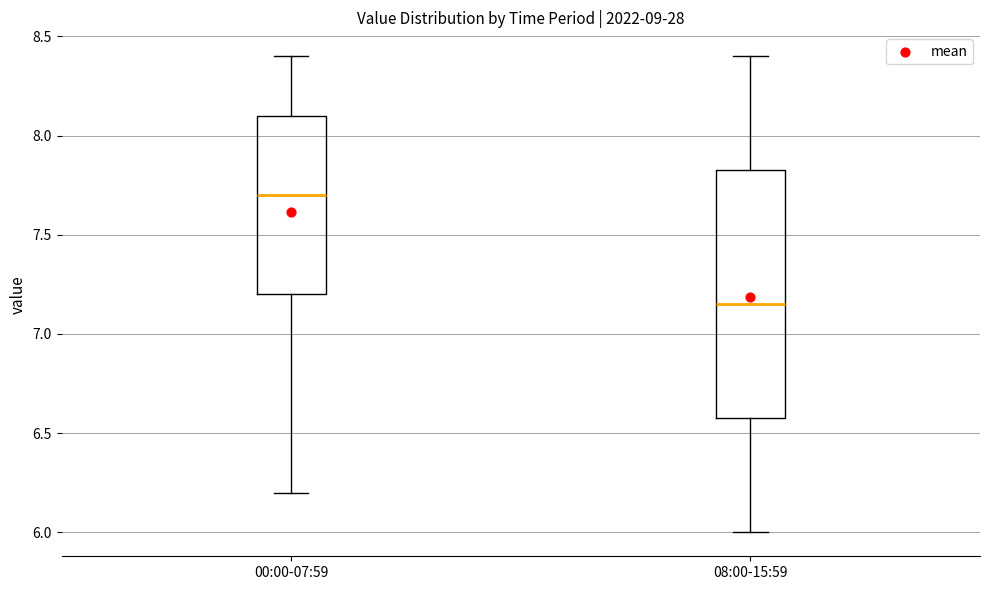

Reading left to right, read every box against the y-axis: the position of its median line, the range the box covers, and the ends of its whiskers. The values are not printed on the chart, so give them approximately, as read against the axis.

00:00-07:59: median 7.70, box 7.20 to 8.10, whiskers 6.20 to 8.40
08:00-15:59: median 7.15, box 6.60 to 7.85, whiskers 6.00 to 8.40